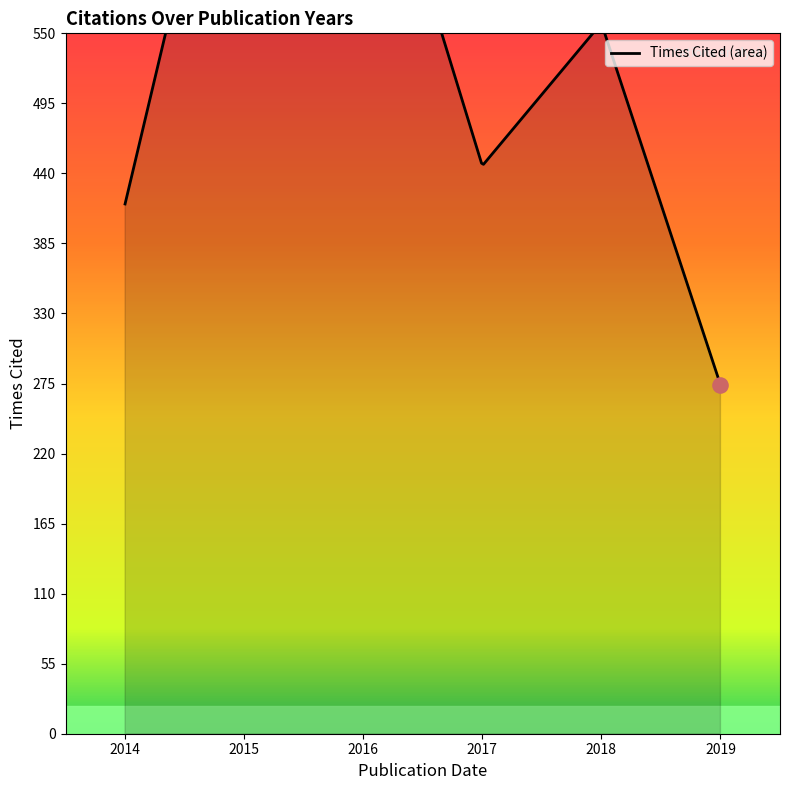

What is the change in value from 2015 to 2019?

-456